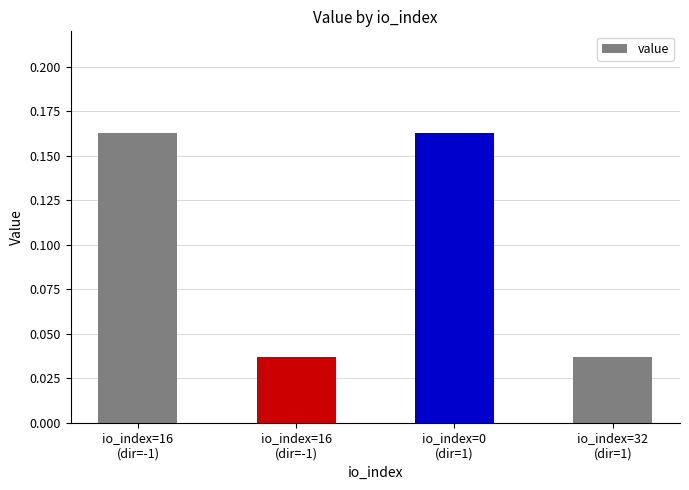

Count the values in the range 0 to 1.

4